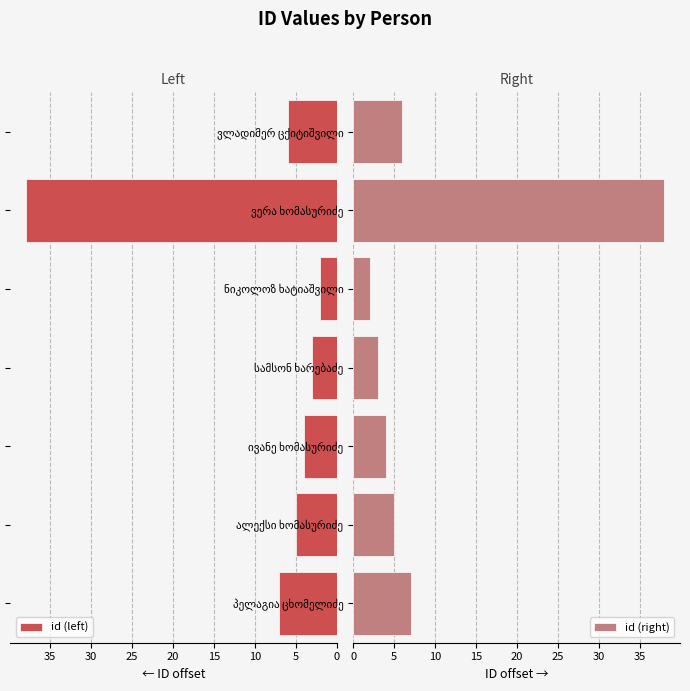

Reading left to right, transcribe all the data shown in this chart.

id (left): 7	5	4	3	2	38	6
id (right): 7	5	4	3	2	38	6